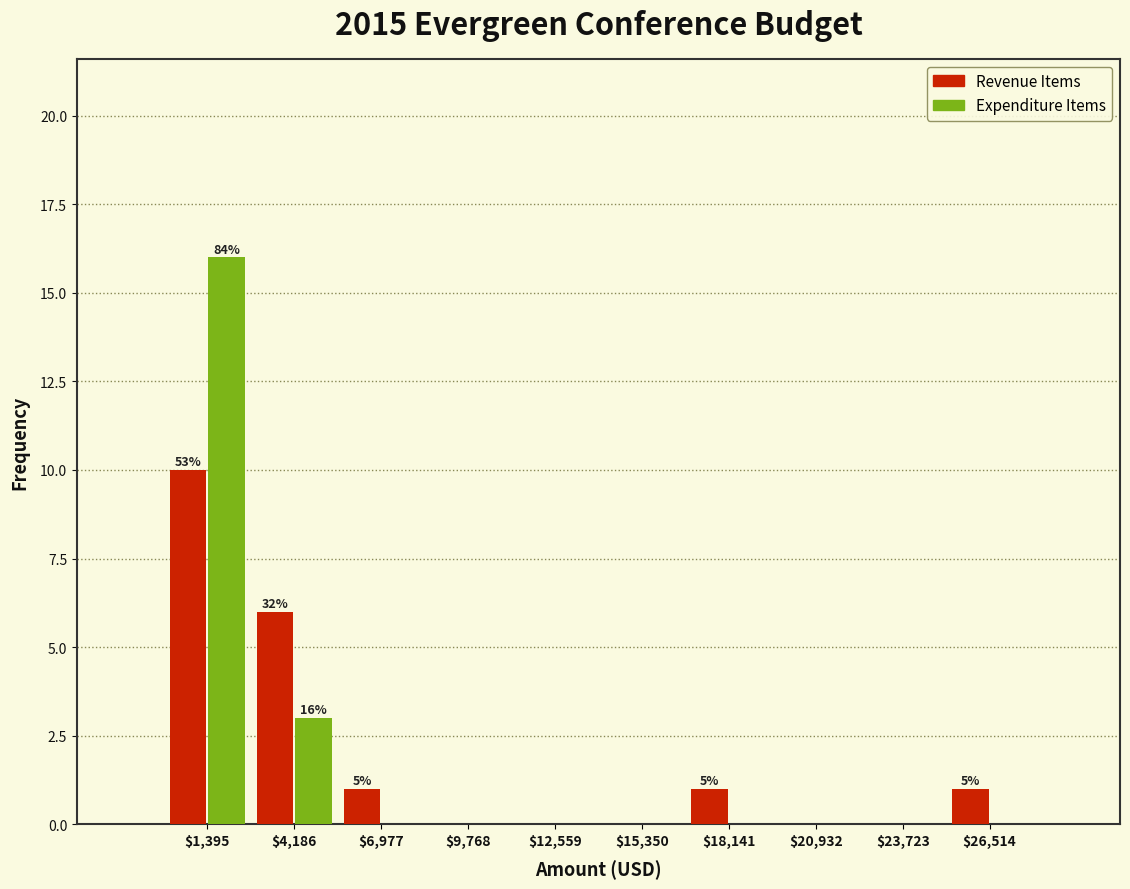

In the Expenditure Items series, which range on the x-axis has the tallest bar?

0 to 3000